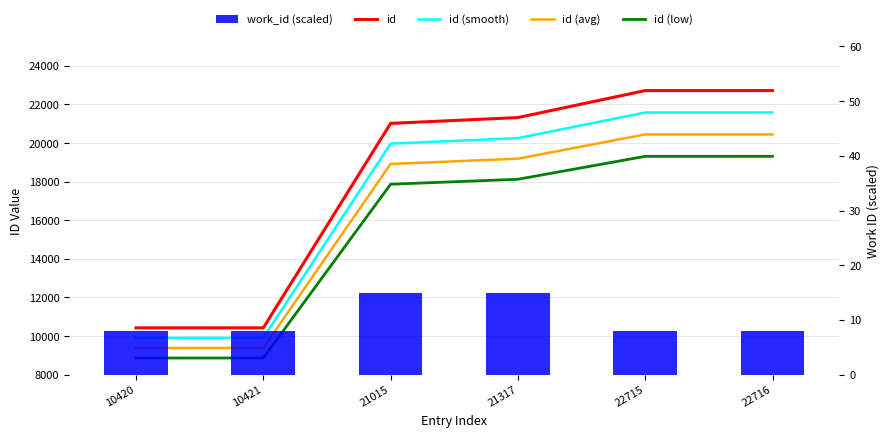

Which series changed the most between 10420 and 22715?

id